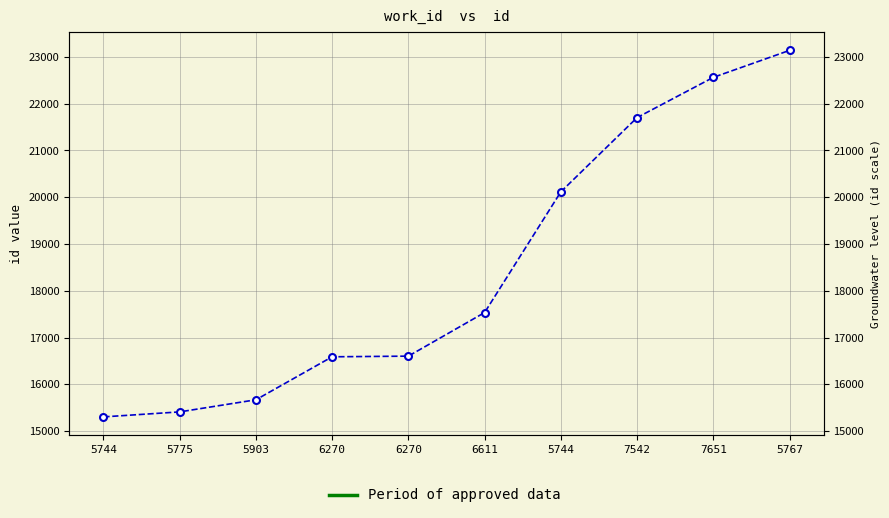

Reading left to right, what are all the values shown in this chart?

5744=15304	5775=15411	5903=15670	6270=16589	6270=16603	6611=17535	5744=20116	7542=21703	7651=22563	5767=23140